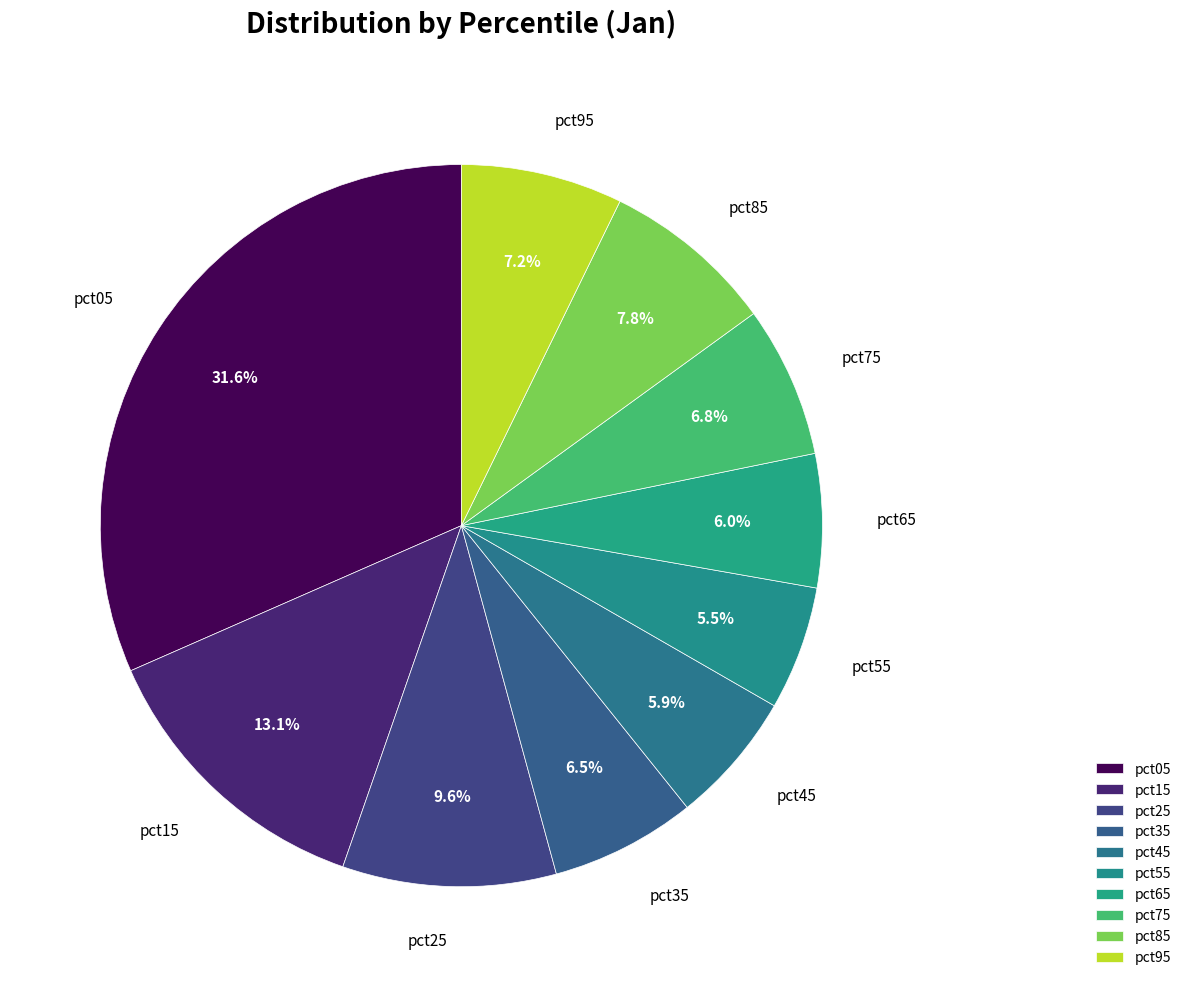

Which has a higher value, pct05 or pct75?

pct05